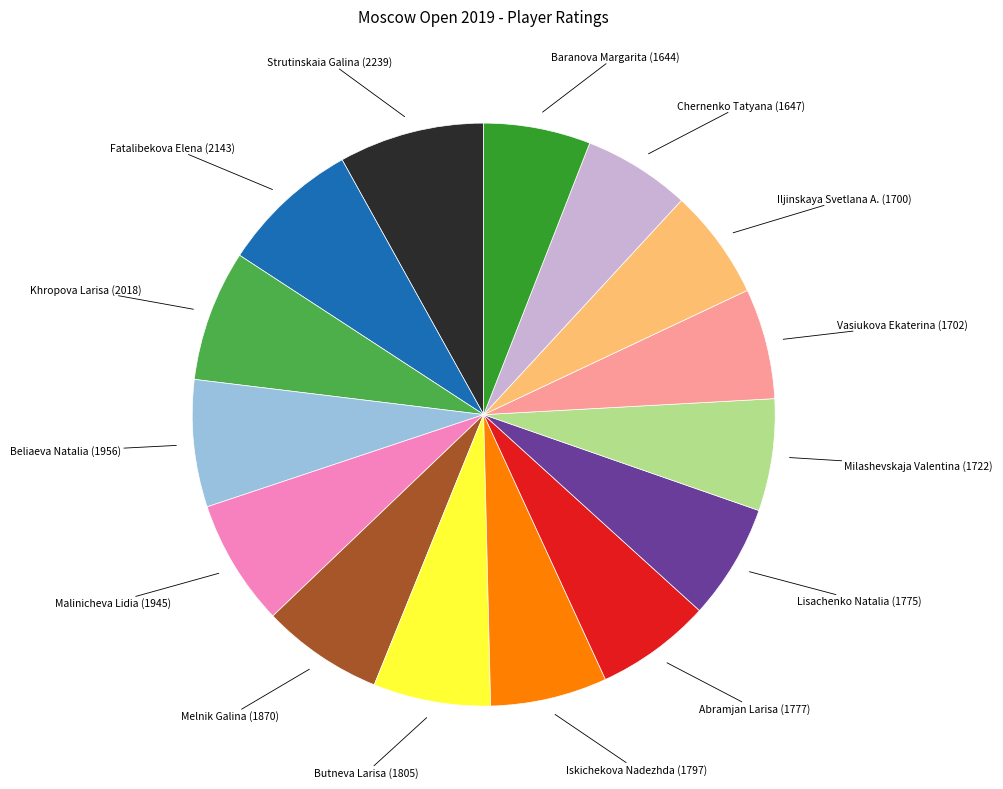

Count the number of slices in the pie.

15